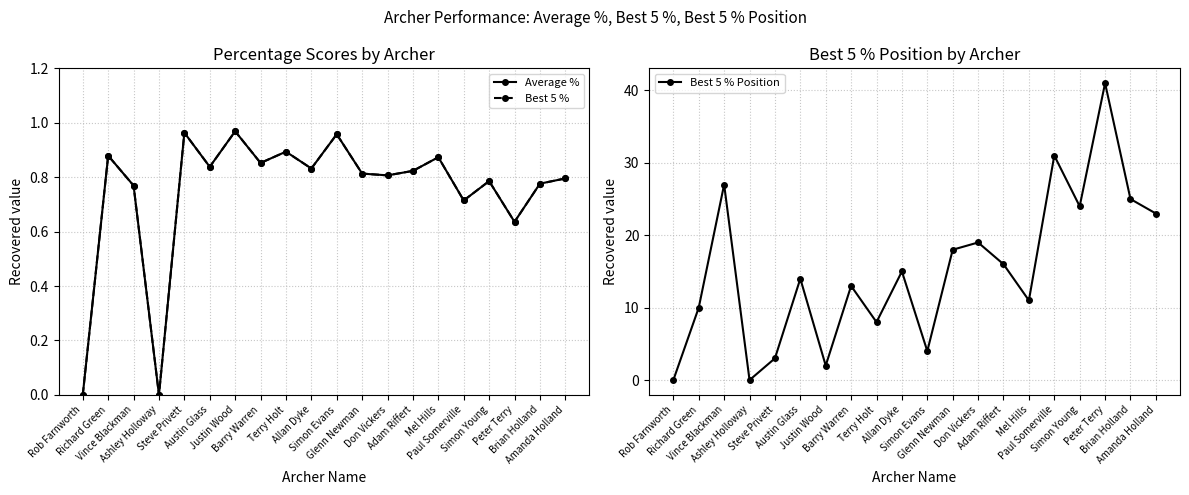

Rank the series at Barry Warren from lowest to highest value.

Average %, Best 5 %, Best 5 % Position